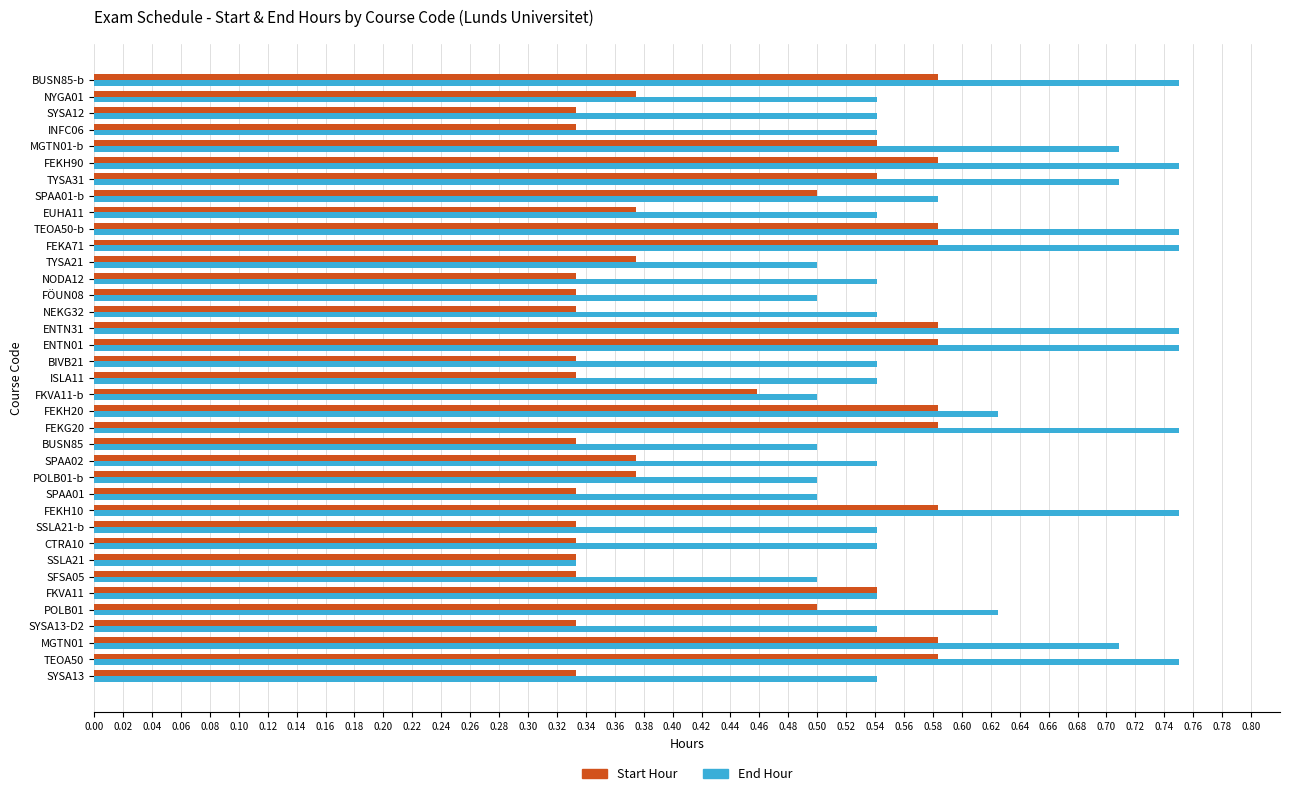

What is the sum of all Start Hour values?

16.4